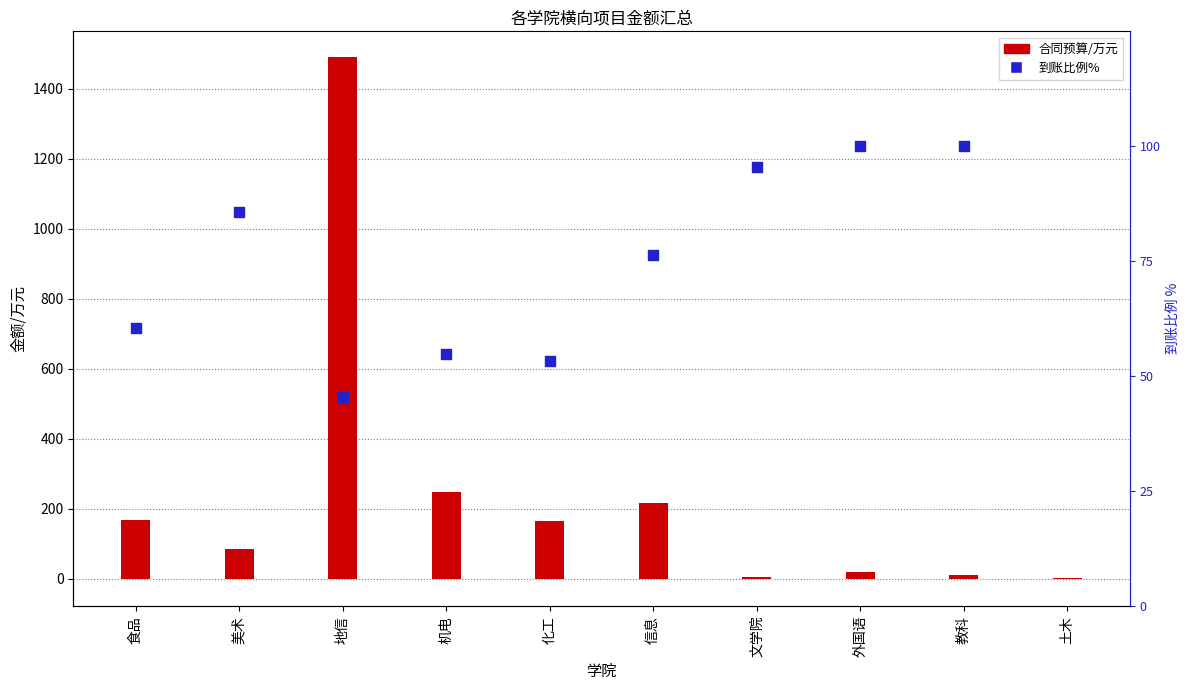

At which category is the sum across all series the highest?

土木